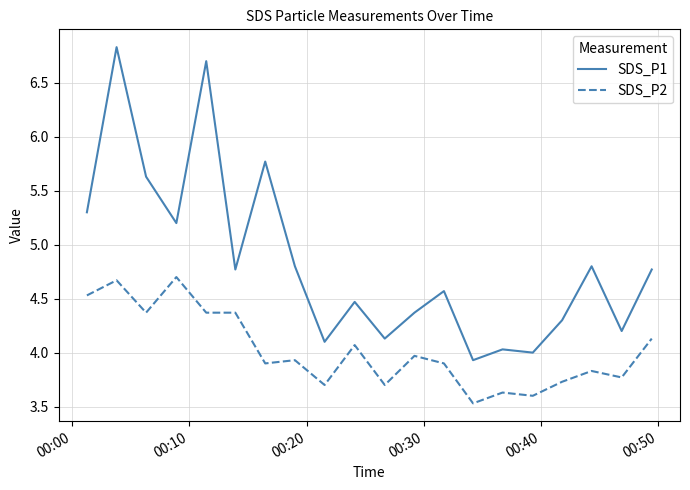

Which series has the largest total across all categories?

SDS_P1